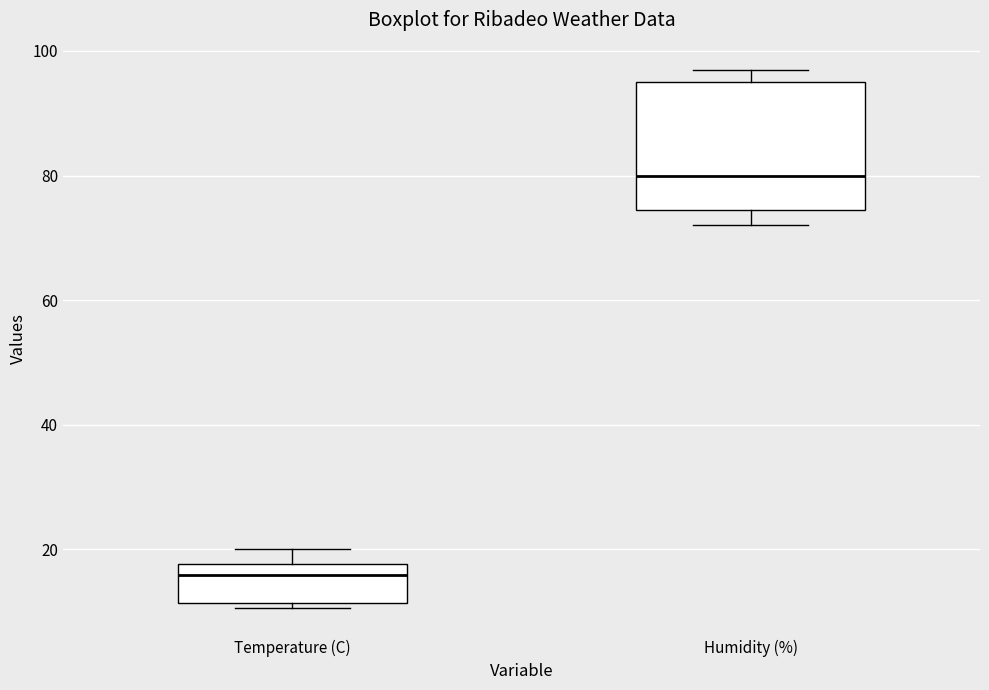

Reading left to right, transcribe this box plot: for each box, give where its median line is, the range the box spans, and where its two whiskers end, as read against the y-axis. The values are not printed on the chart, so give them approximately, as read against the axis.

Temperature (C): median 16, box 12 to 18, whiskers 10 to 20
Humidity (%): median 80, box 74 to 96, whiskers 72 to 98